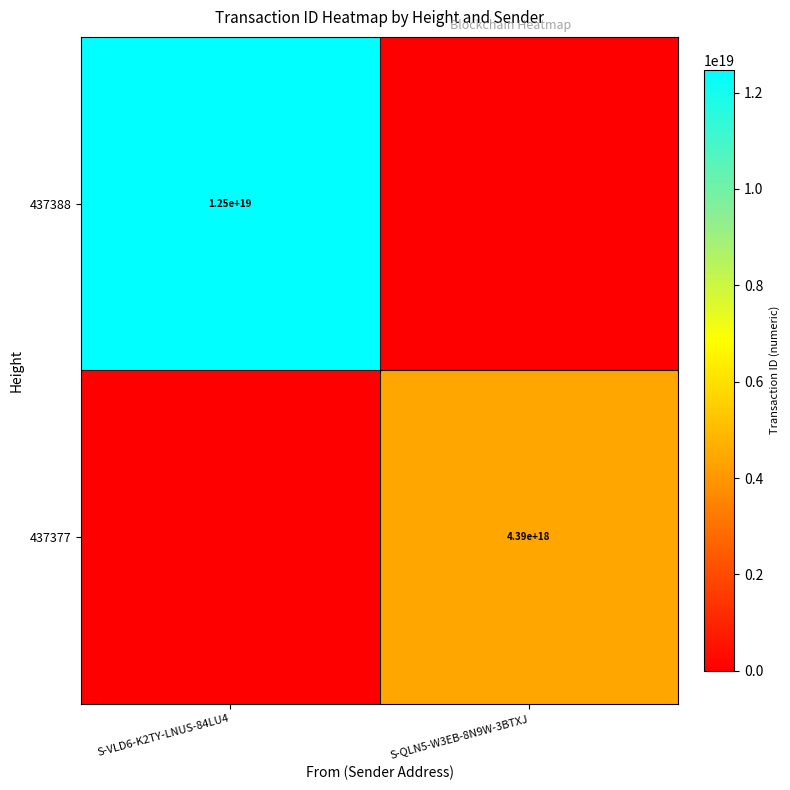

Is the value of 437388 at S-VLD6-K2TY-LNUS-84LU4 greater than the value of 437377 at S-QLN5-W3EB-8N9W-3BTXJ?

Yes